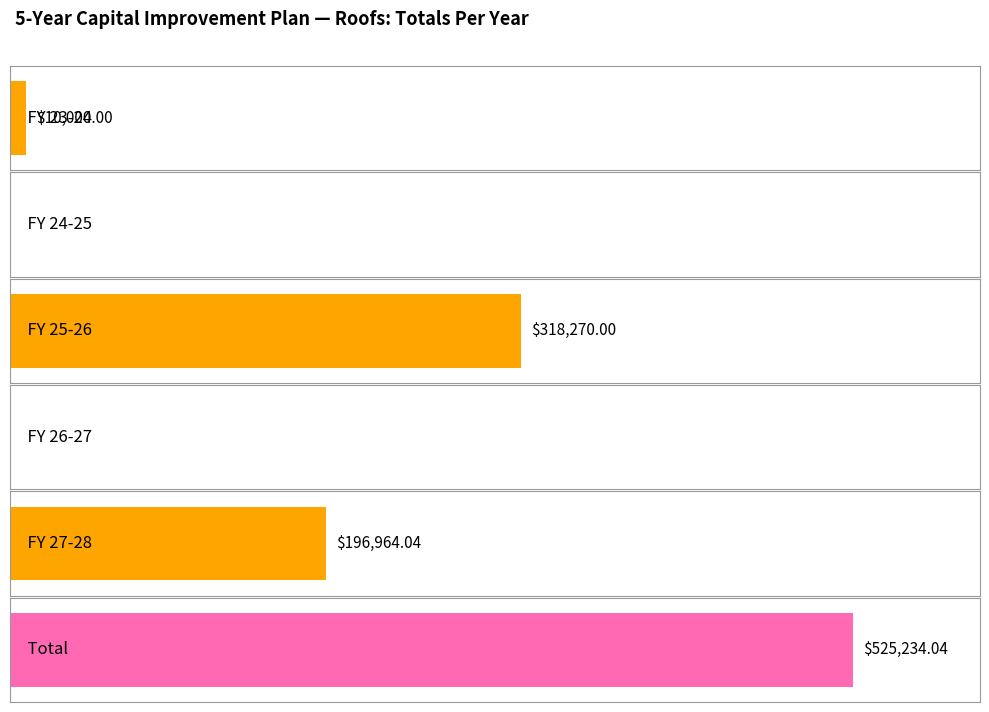

What is the maximum value shown in the chart?

318270.0